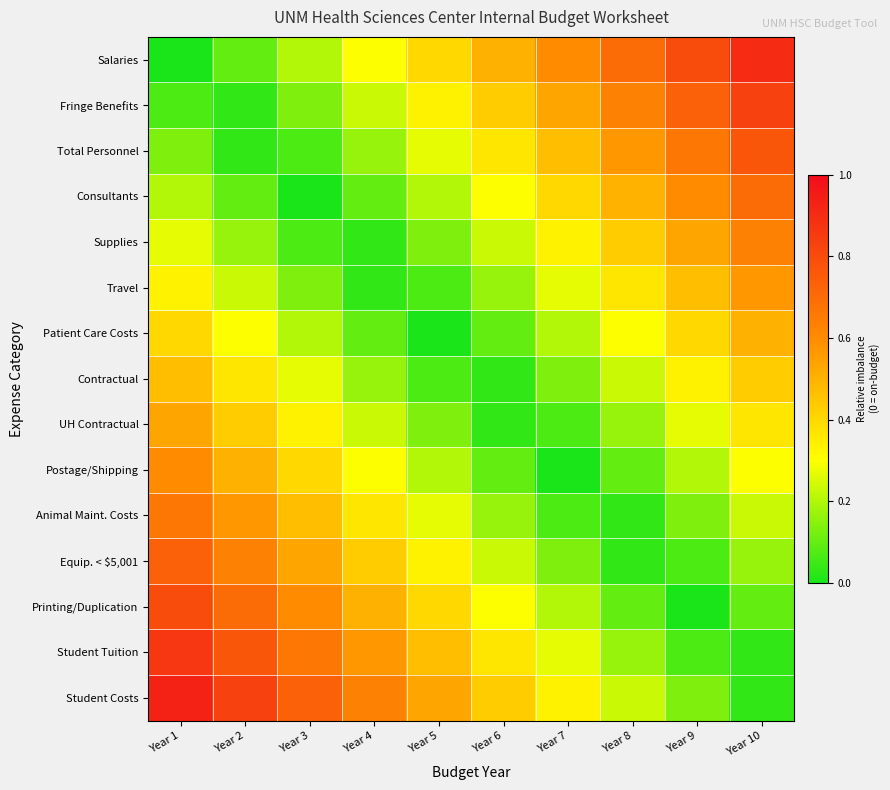

What is the greatest value displayed?

0.9